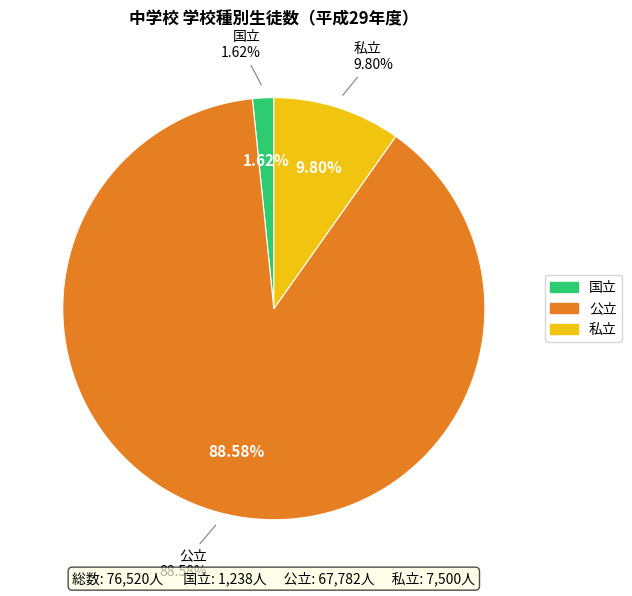

To the nearest percent, what is the combined percentage of 国立 and 公立?

90%